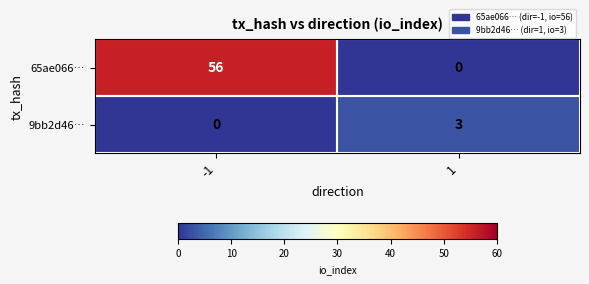

Between -1 and 1, which series saw the biggest shift?

65ae066…